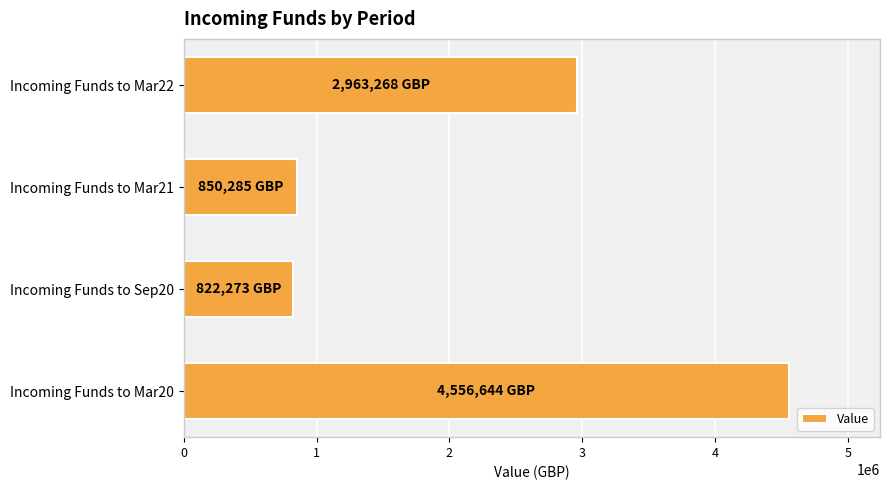

Are the bars grouped side by side (vs. stacked)?

No